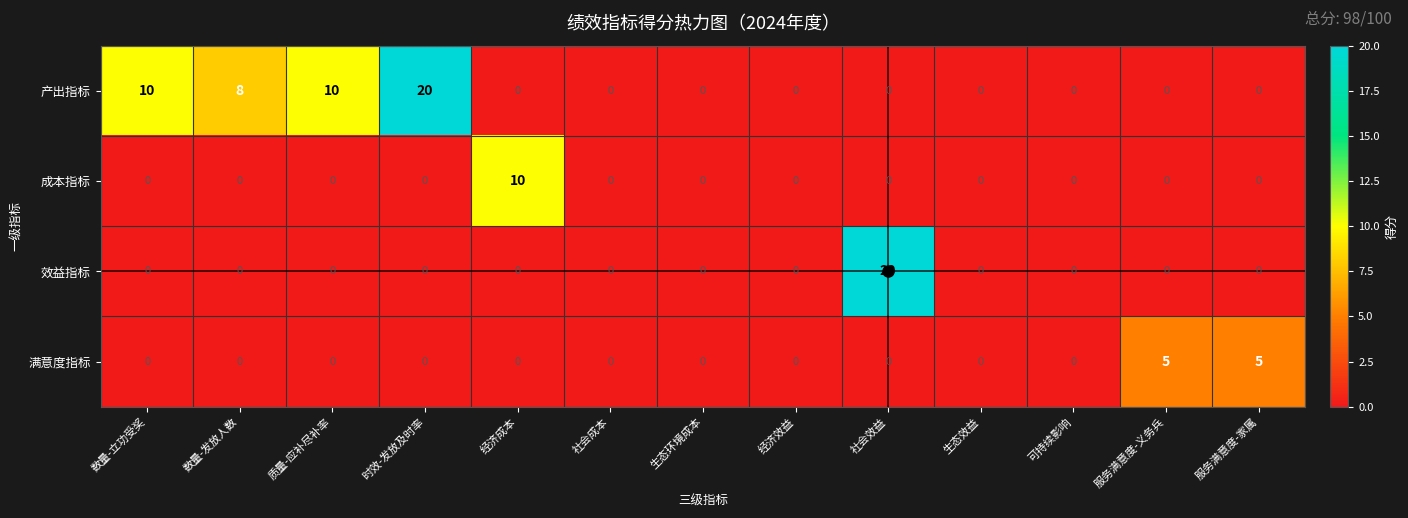

Between 经济成本 and 可持续影响, which series saw the biggest shift?

成本指标